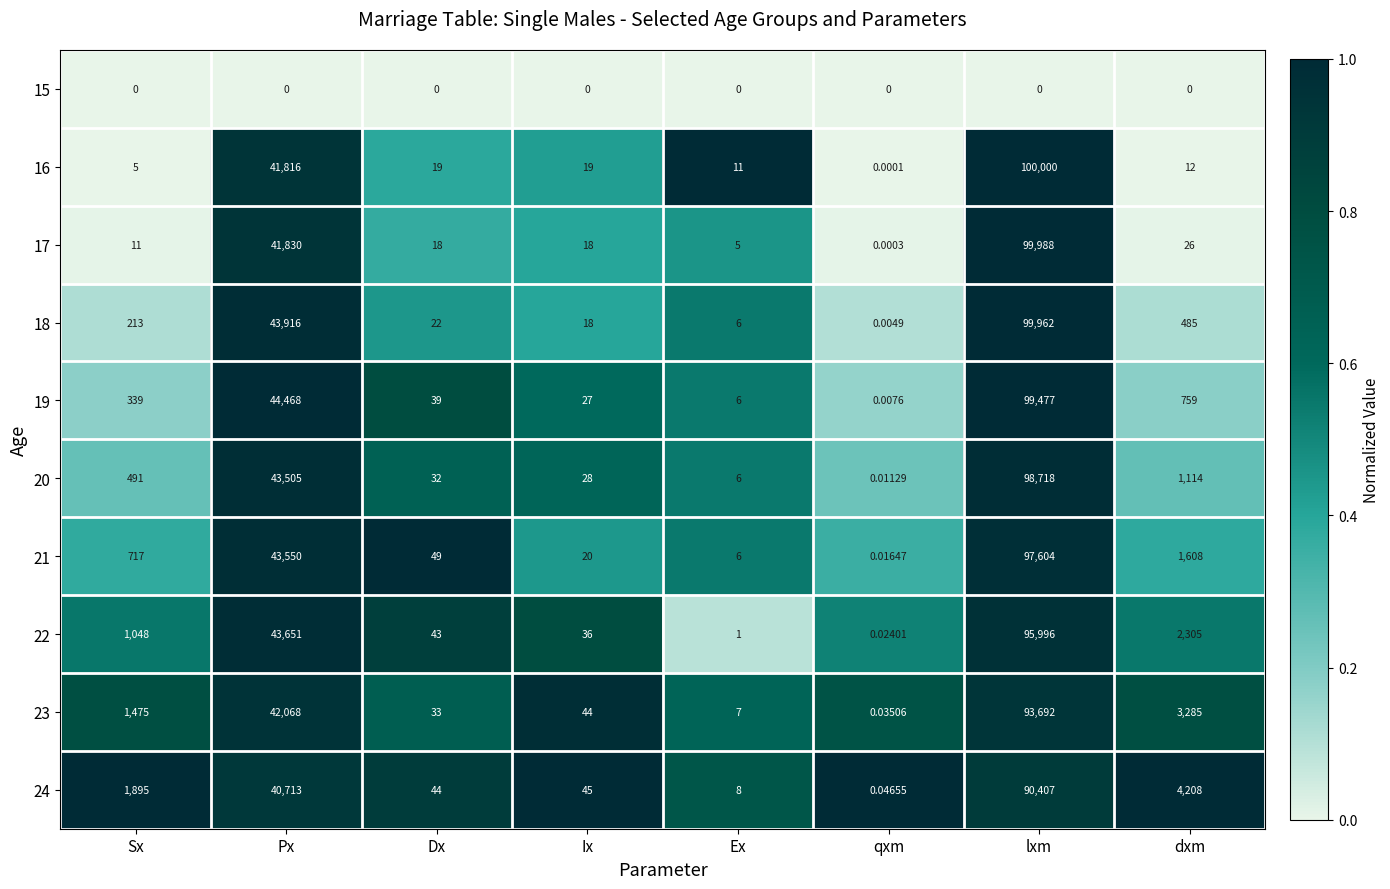

List the labels in order of 21 value, smallest first.

qxm, Ex, Ix, Dx, Sx, dxm, Px, lxm